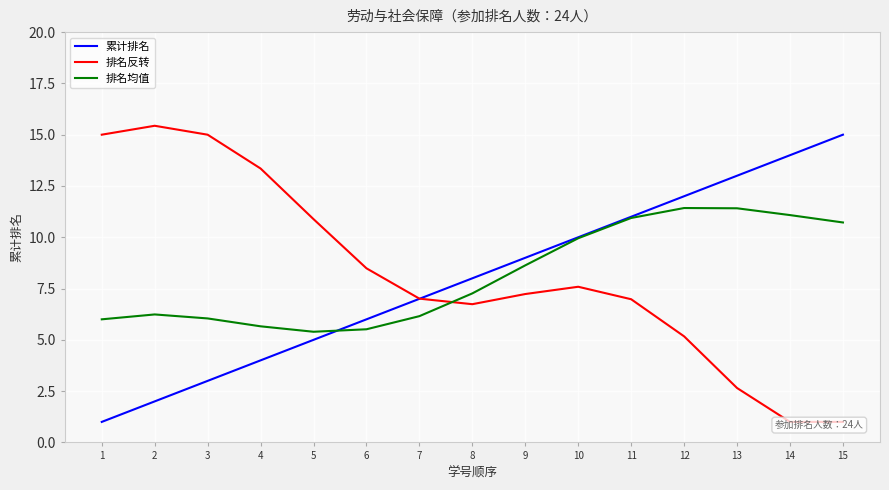

What is the sum of all 累计排名 values?

120.0